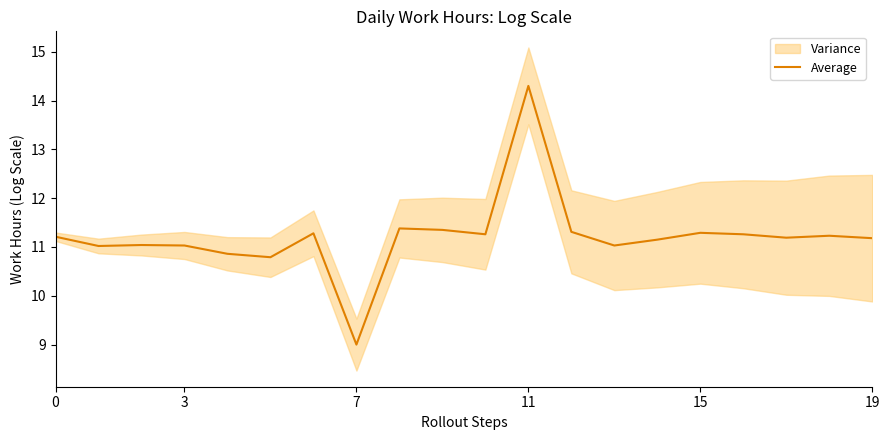

How many points are lower than both their immediate neighbors (excluding endpoints)?

6